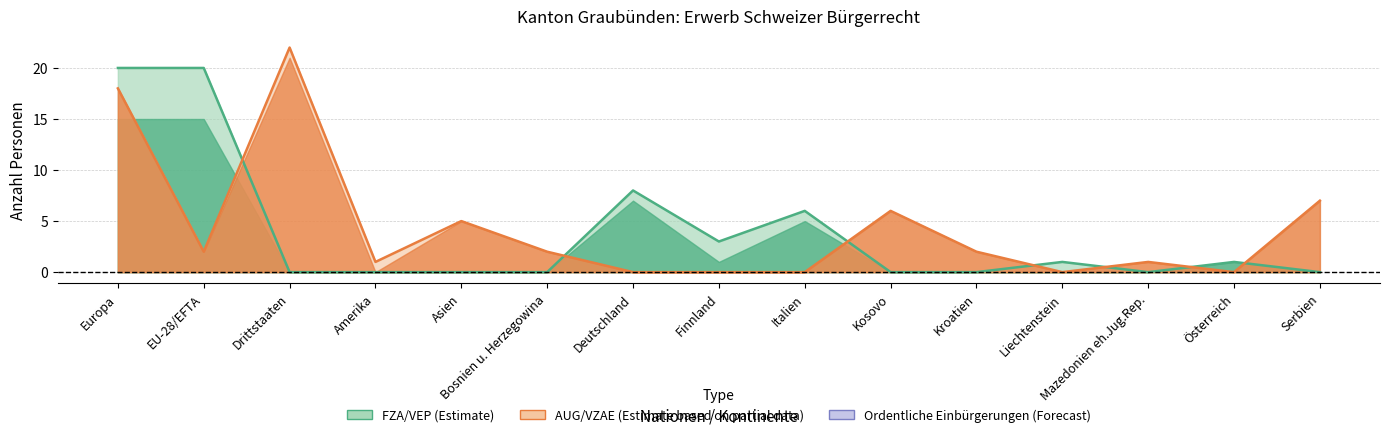

True or false: Ordentliche AUG and Total AUG/VZAE intersect in this chart.

False